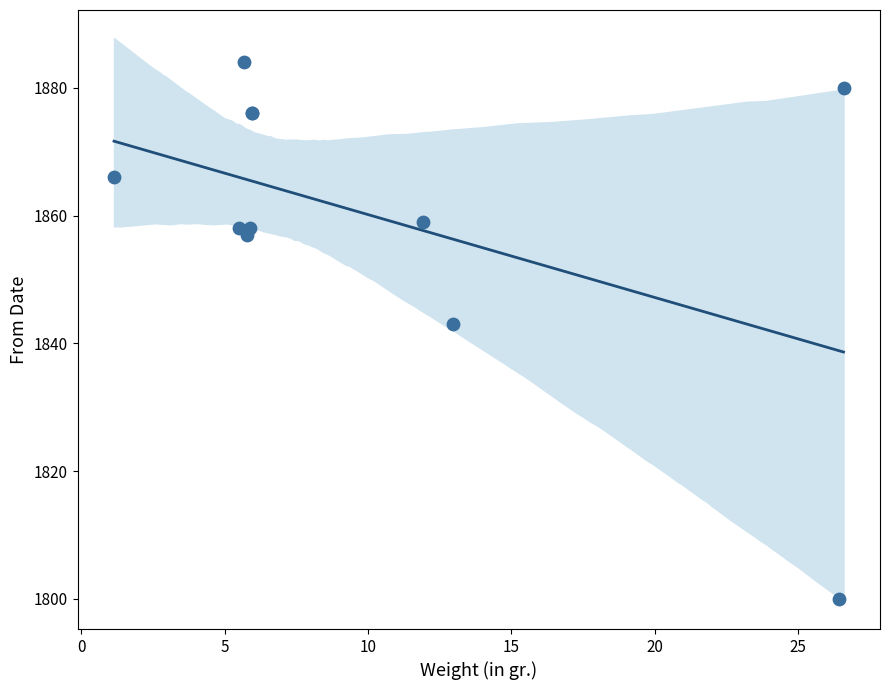

What Y value in the scatter plot is closest to 1842?

1843